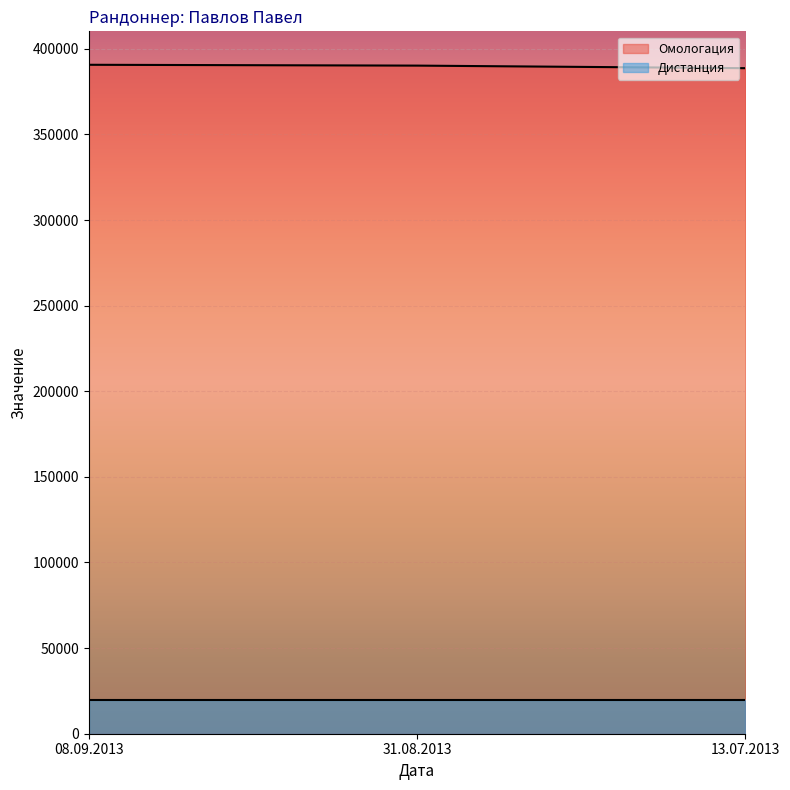

Which category has the lowest value across all series?

13.07.2013